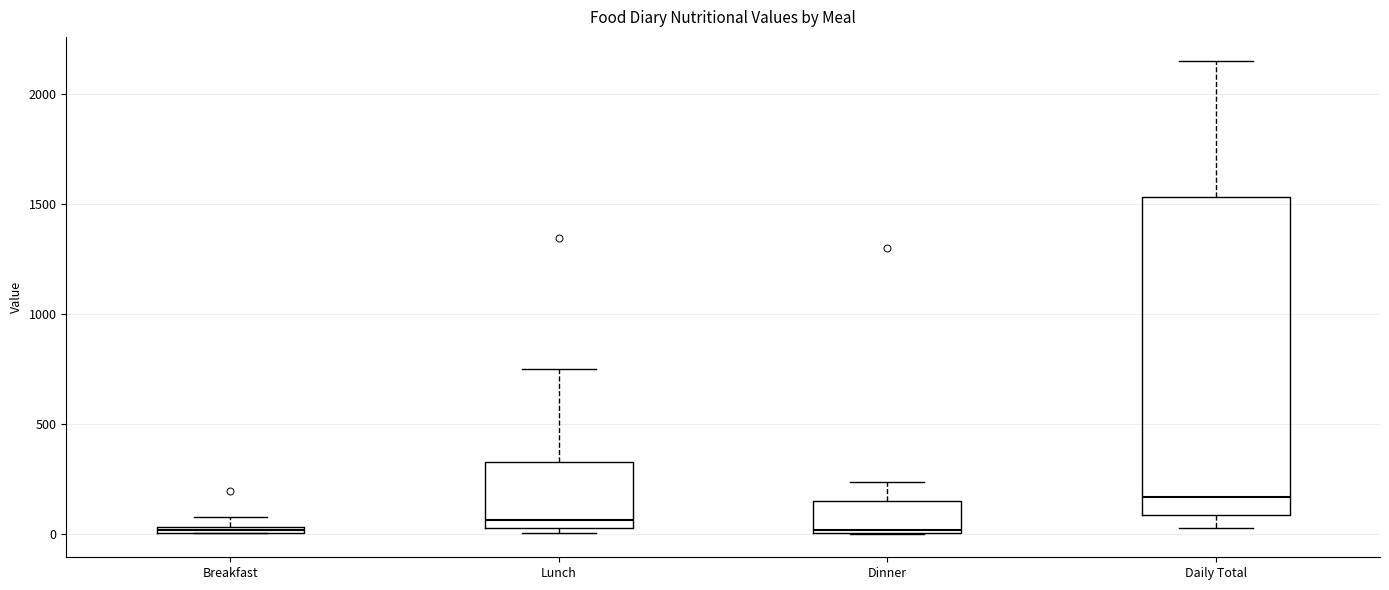

Where is the upper edge of the box for Lunch on the y-axis? The values are not printed on the chart, so give them approximately, as read against the axis.

350